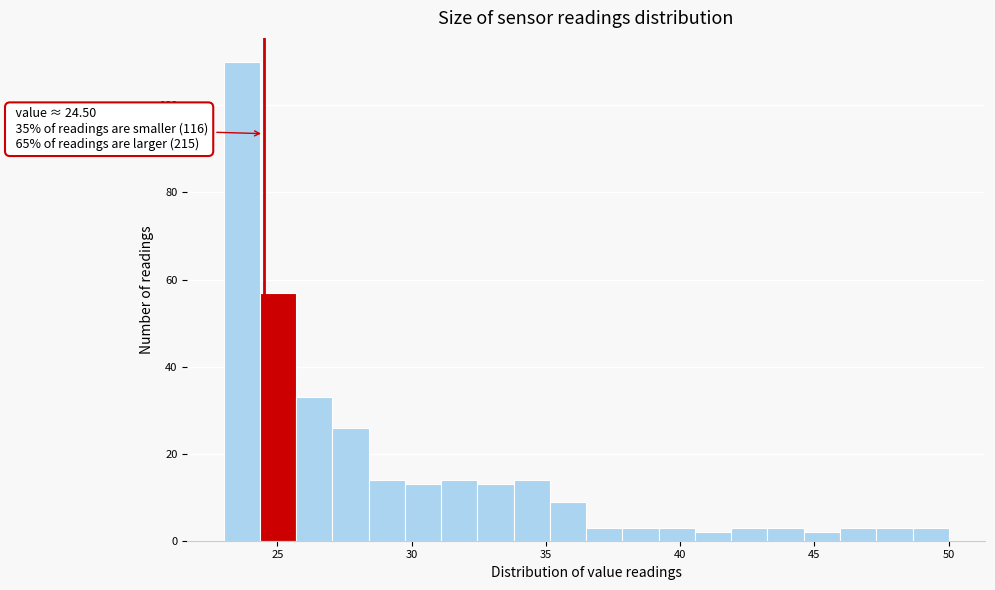

Around what value on the x-axis is the tallest bar? Give the approximate position of its centre, as read against the axis.

23.5